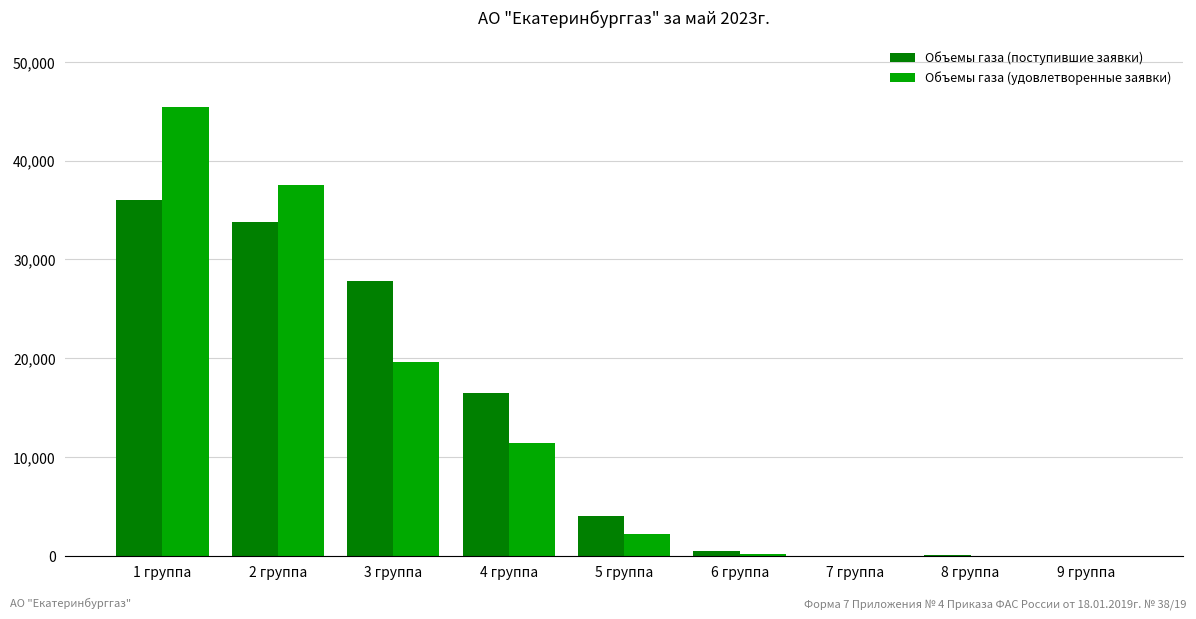

Which series has the largest range (max minus min)?

Объемы газа (удовлетворенные заявки)